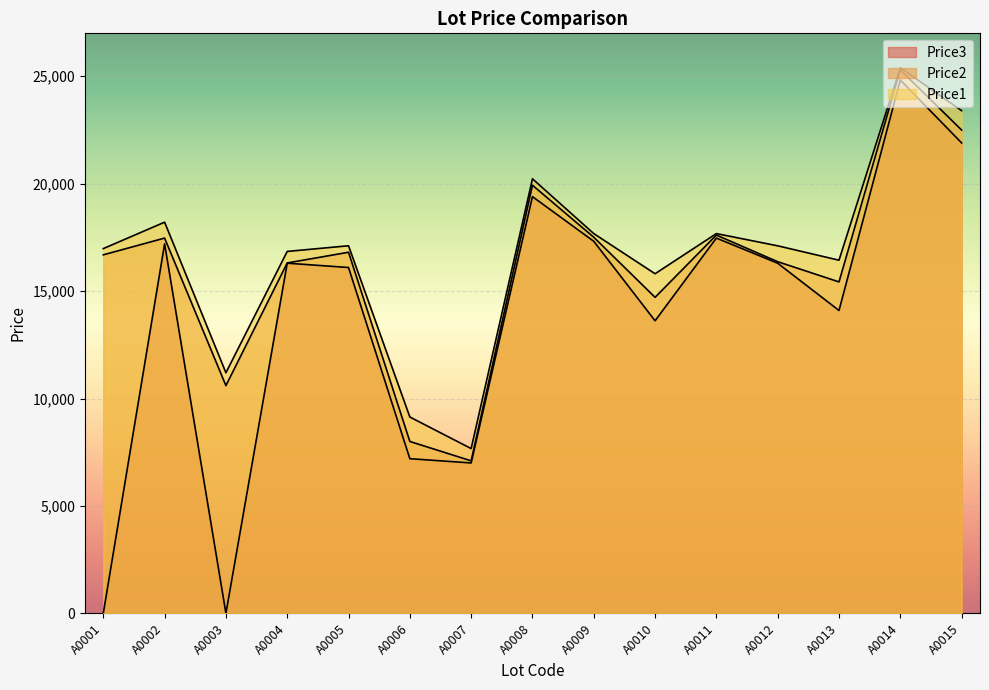

How many interior local valleys does the Price1 series have?

4